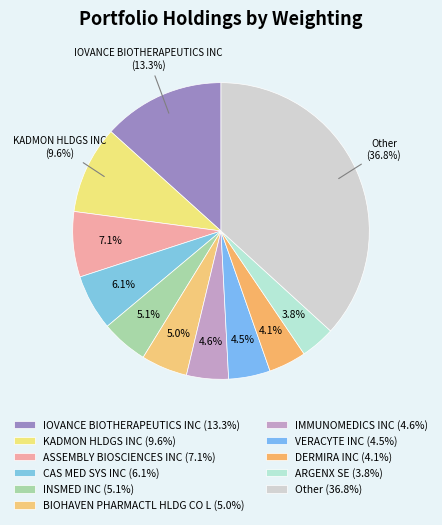

How many slices are in this pie chart?

11